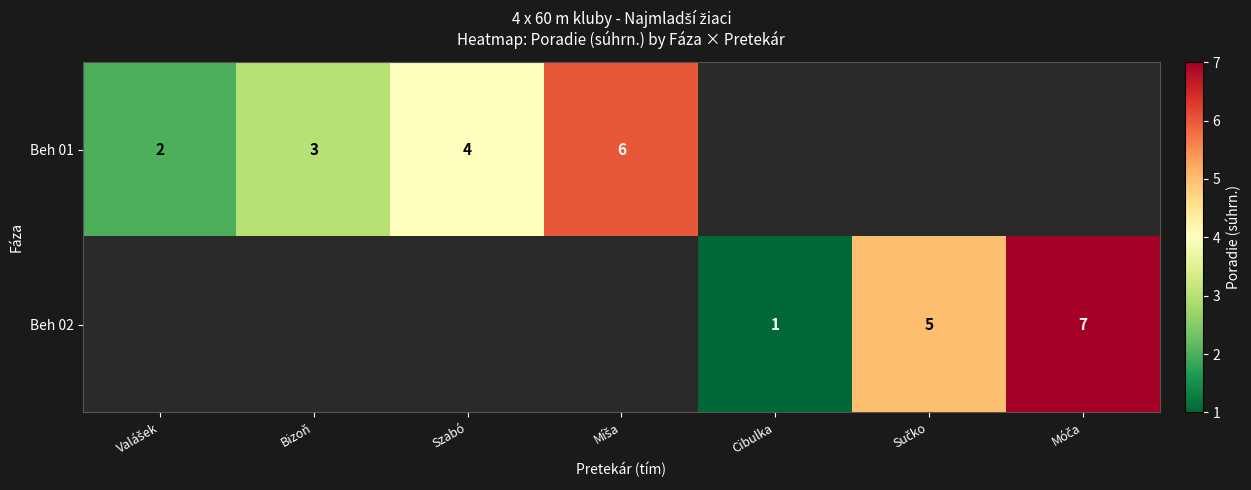

Is it true that Beh 02 equals 2 at Cibulka?

False